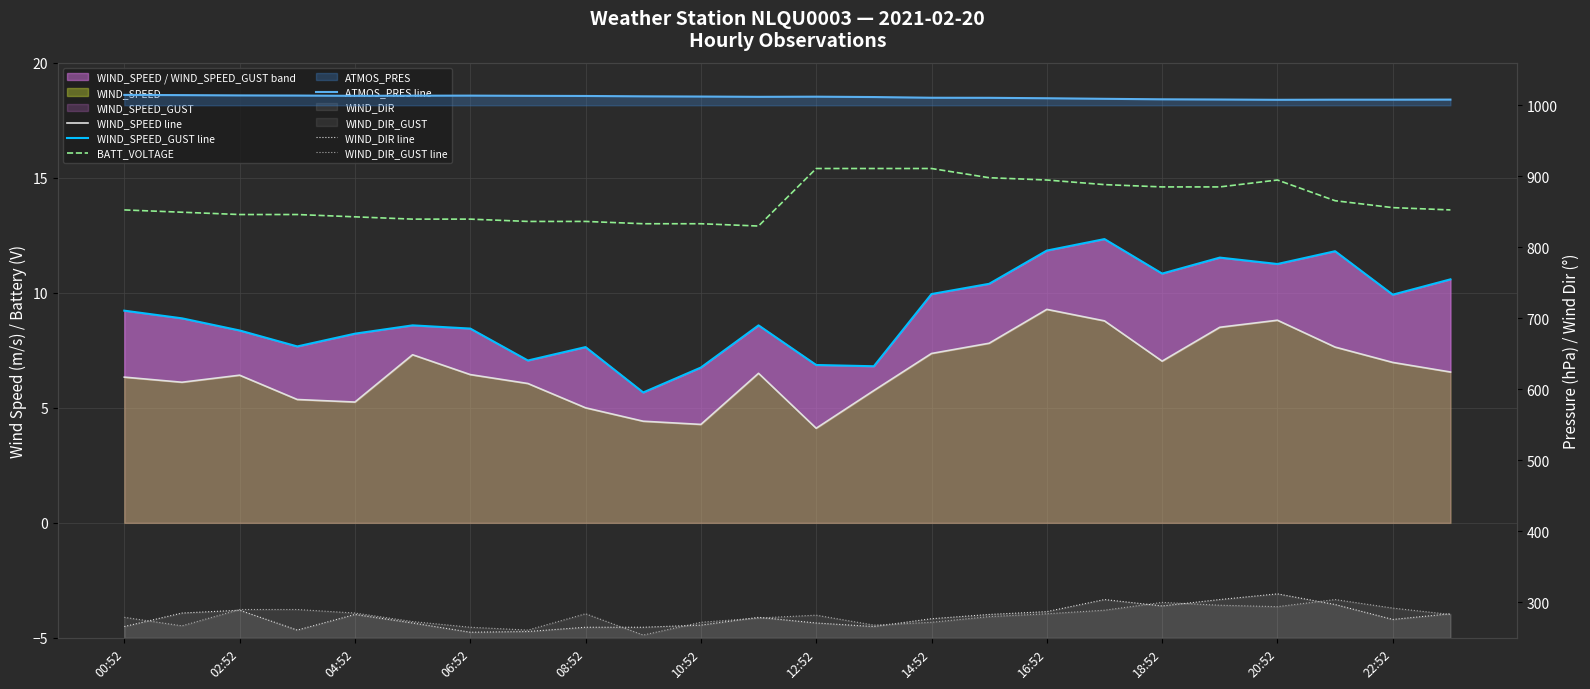

Which has a higher value, 17 or 19?

17